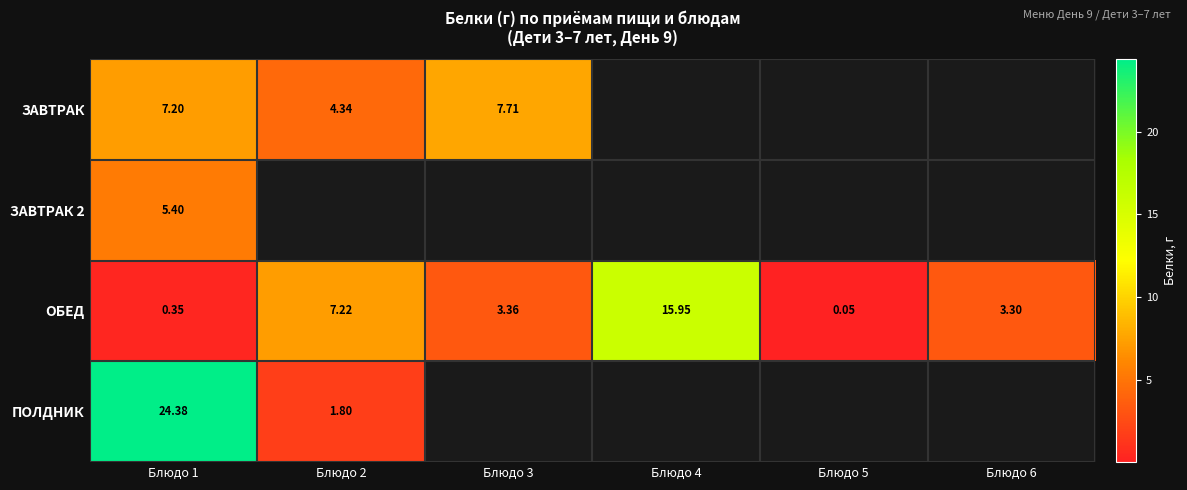

Which series has the largest range (max minus min)?

ПОЛДНИК